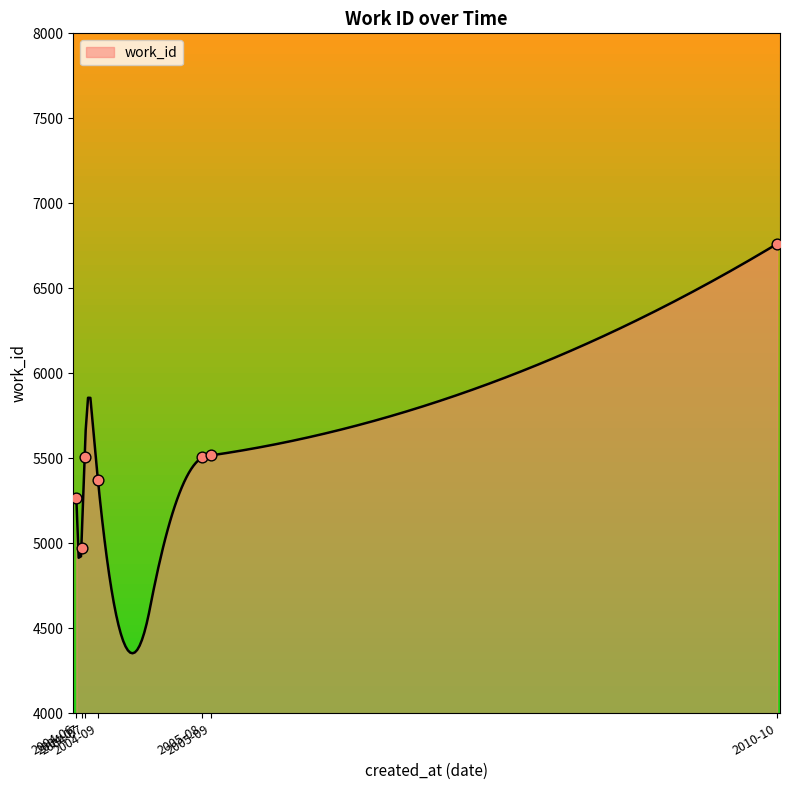

What is the change in value from 2004-07-09 to 2010-10-09?

+1790